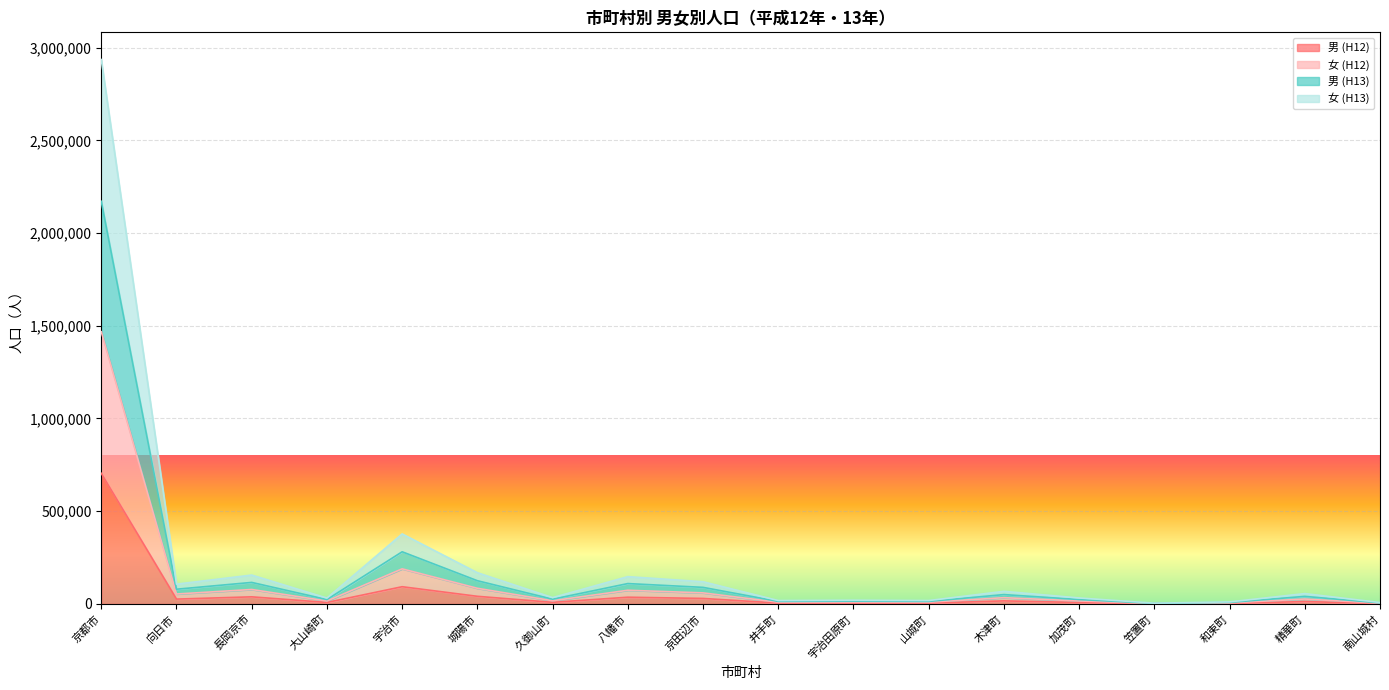

Which series has the largest range (max minus min)?

女 (H12)